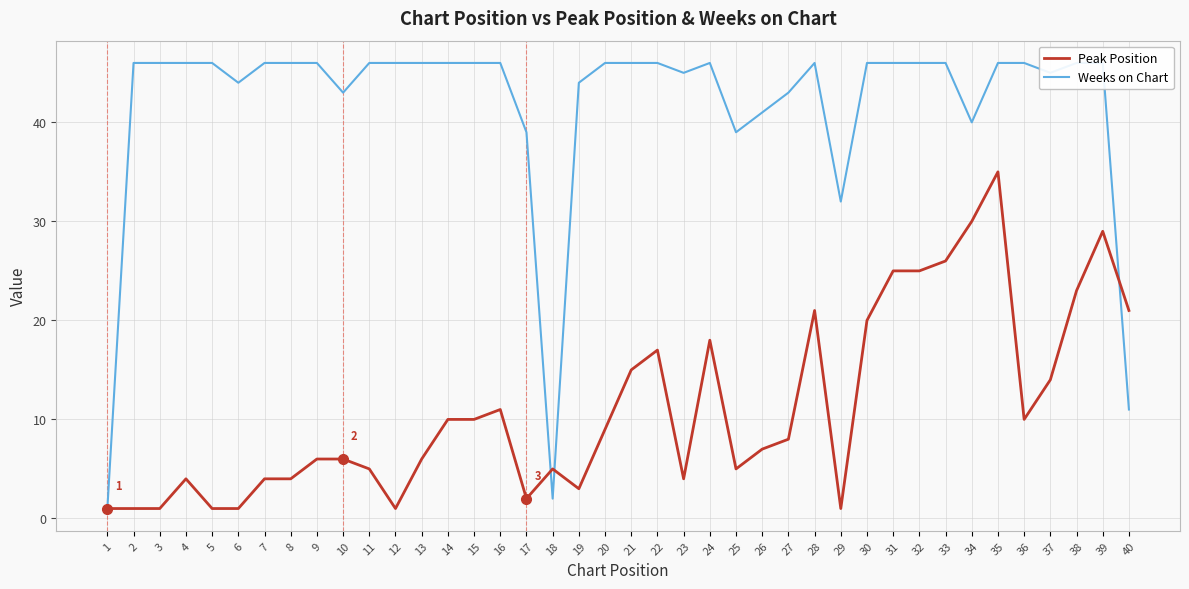

What is the difference between the highest and lowest values at 25?

34